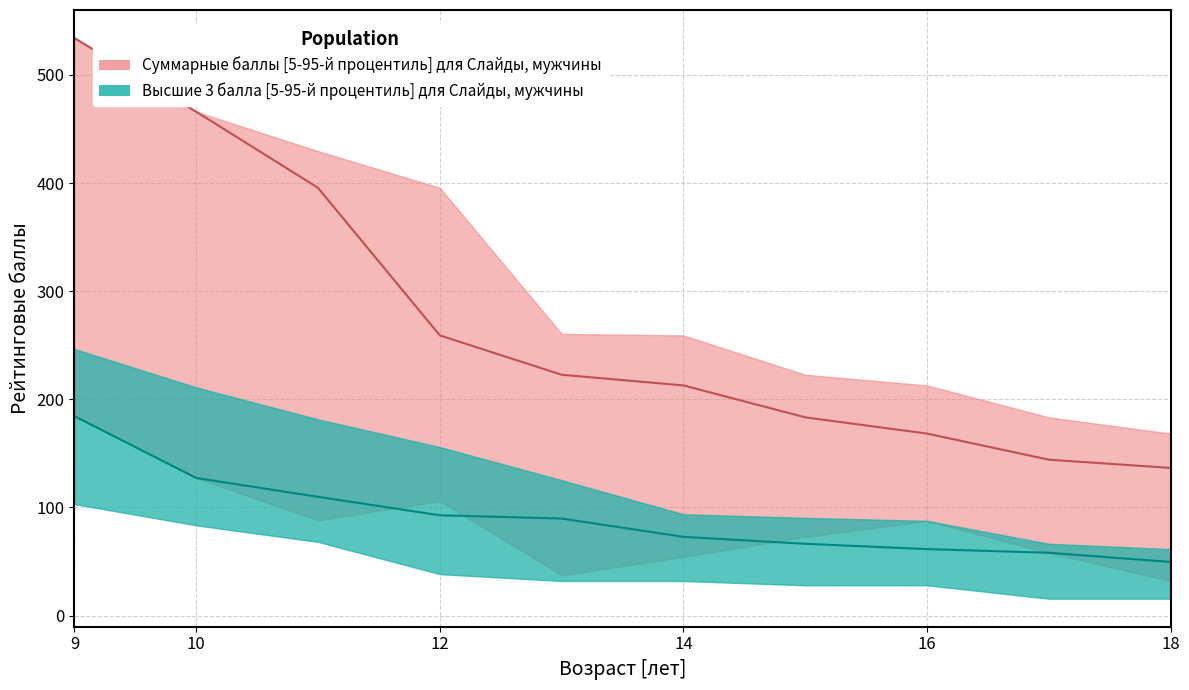

True or false: lower_pink and lower_teal intersect in this chart.

False